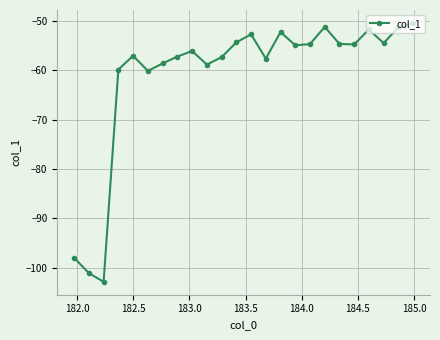

How many interior local peaks (higher than both neighbors) does the data have?

6